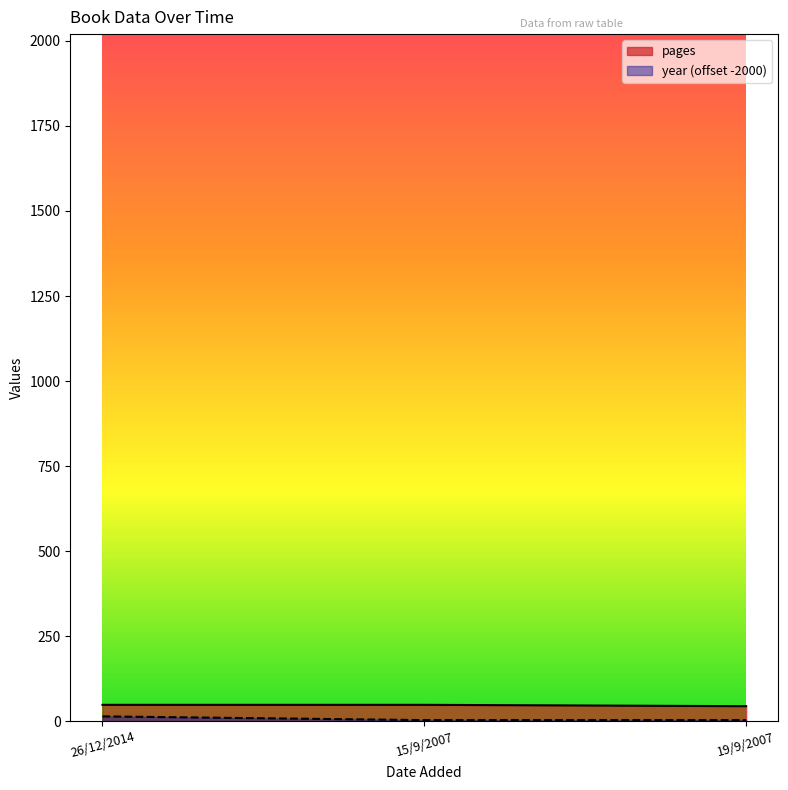

How many data points in year are above 3?

1